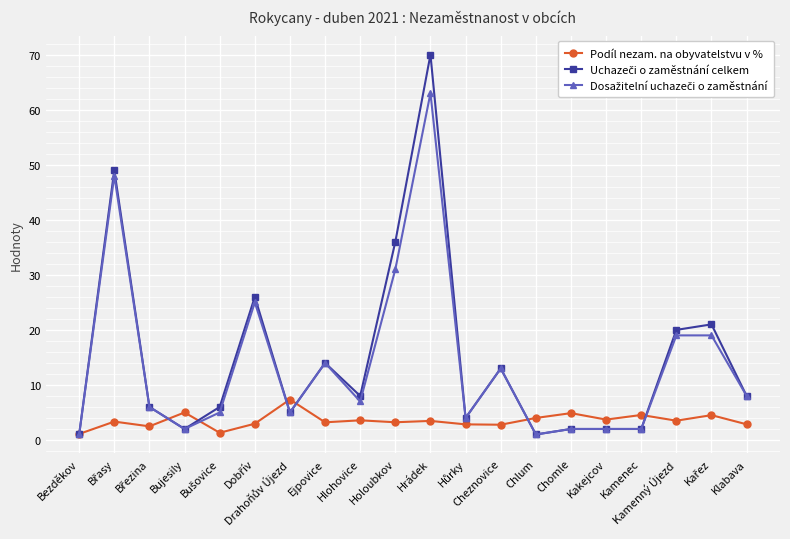

At how many categories does at least one series exceed 34?

3